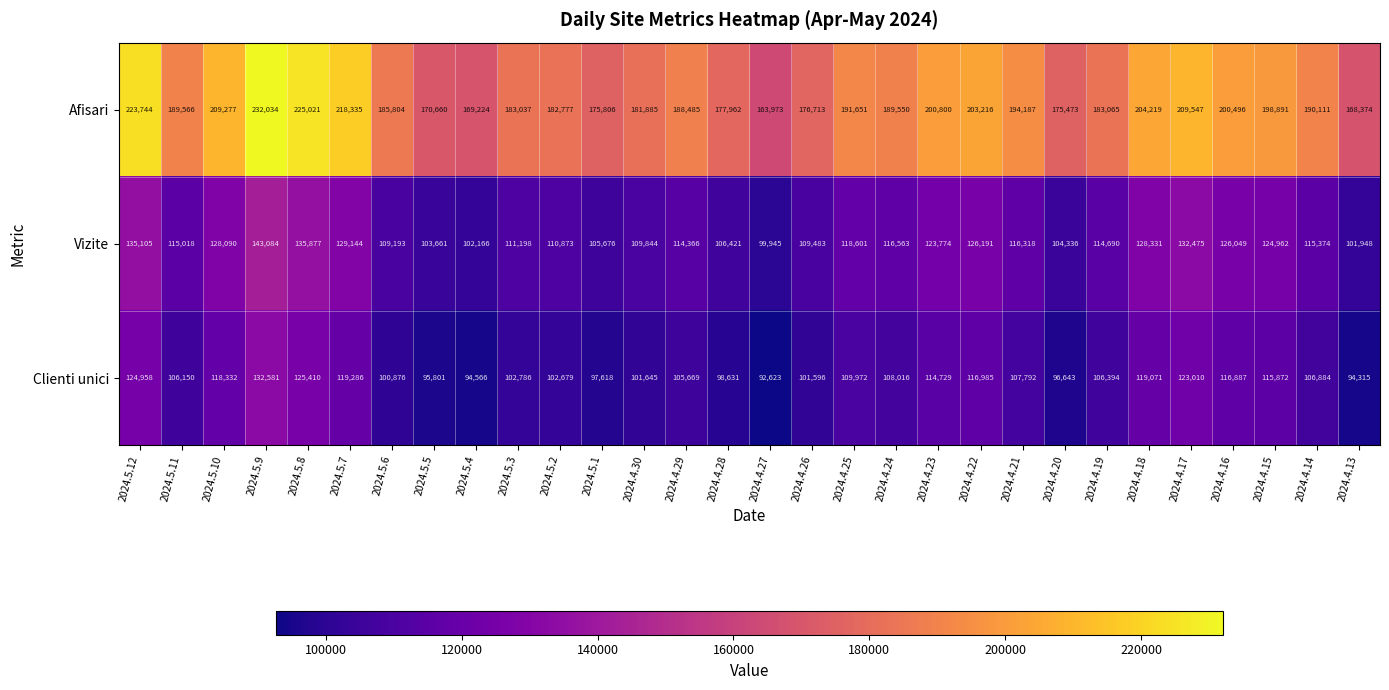

Is it true that Vizite equals 193593 at 2024.4.30?

False